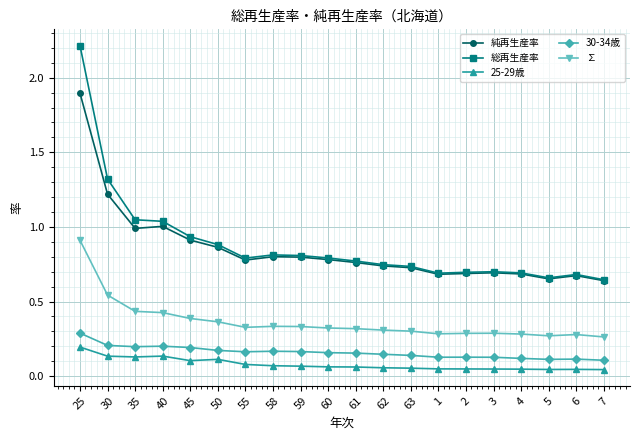

What is the label of the 2nd point from the left?

30